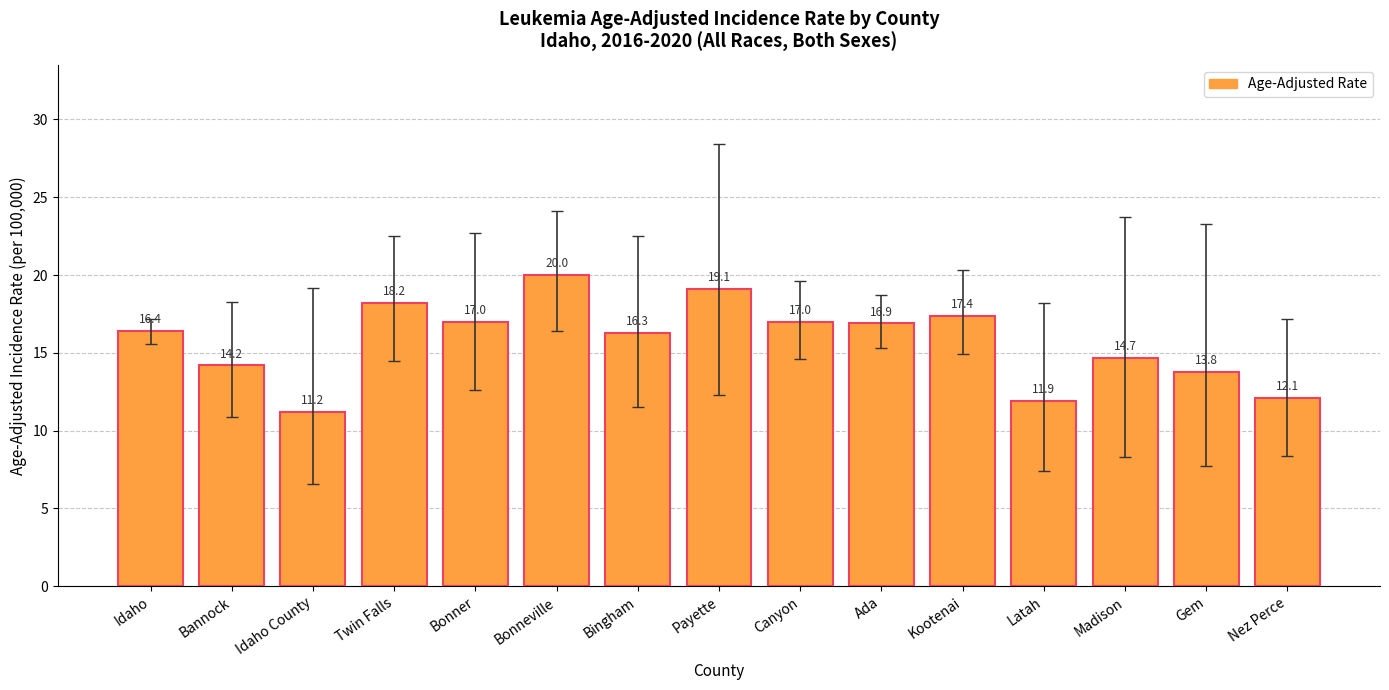

Does the chart contain any negative values?

No